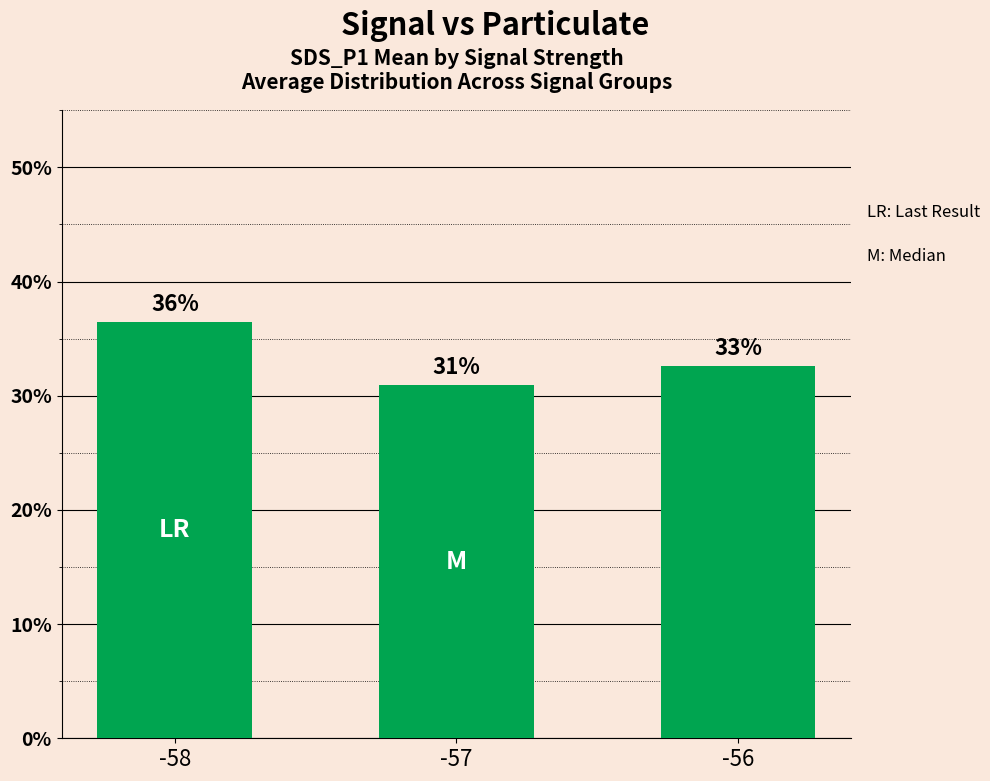

What is the value of the 3rd bar from the left?

32.6